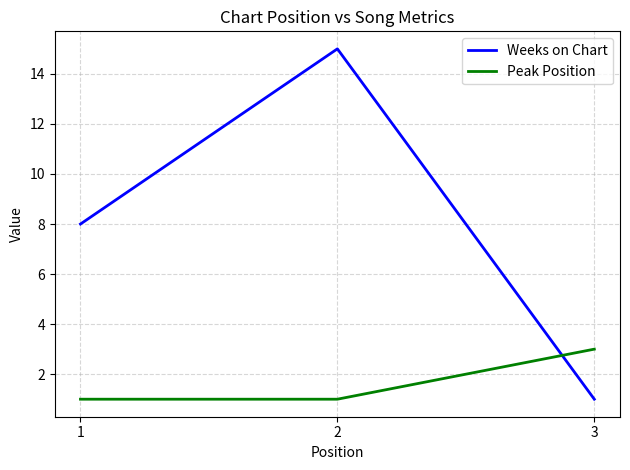

How many Peak Position values are between 1 and 3?

3